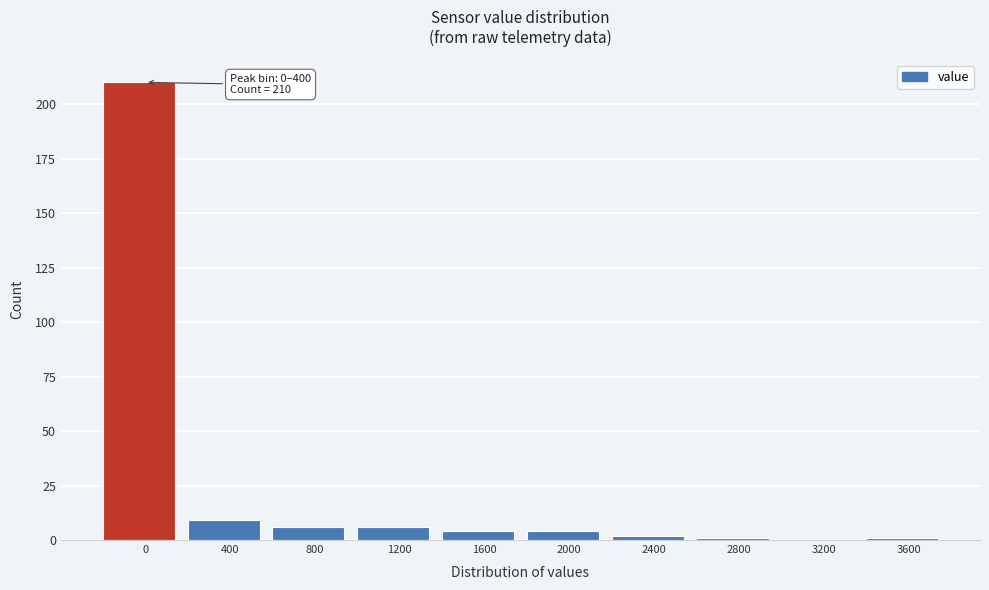

Reading left to right, extract all data points from this chart.

0=210	400=9	800=6	1200=6	1600=4	2000=4	2400=2	2800=1	3200=0	3600=1